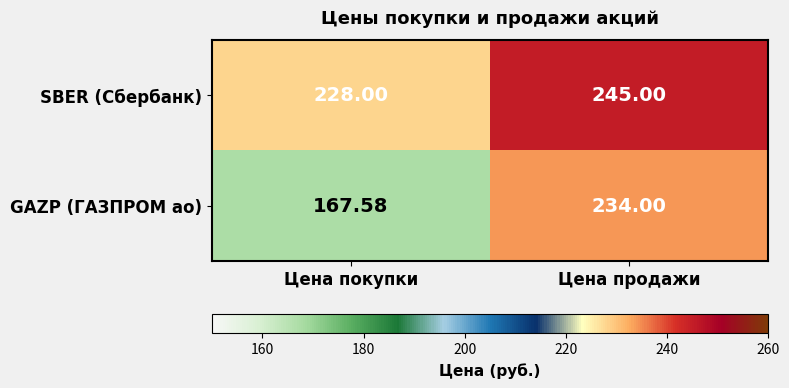

Where is GAZP (ГАЗПРОМ ао) nearest to the value 200?

Цена покупки